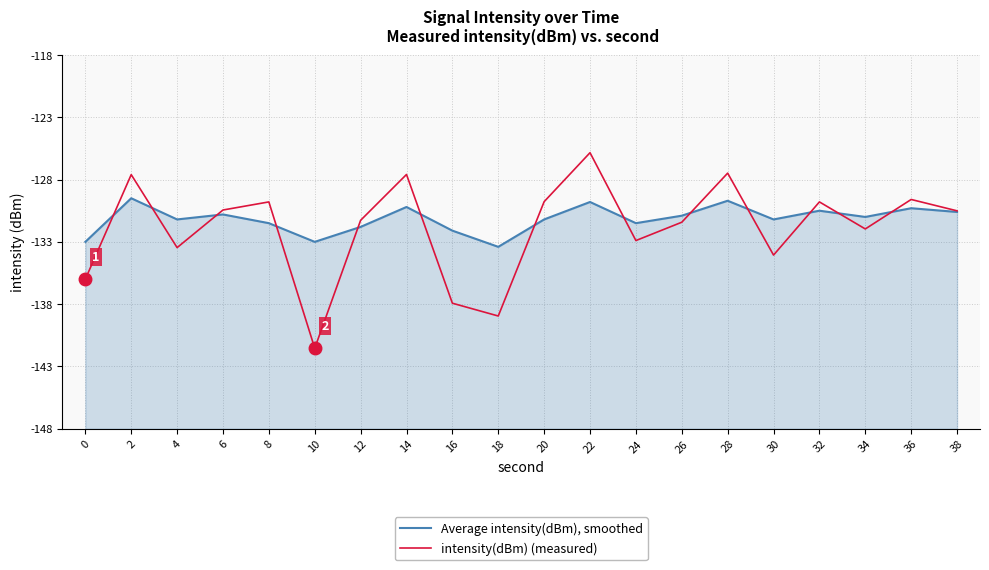

Which series has the widest spread of values?

intensity(dBm) (measured)